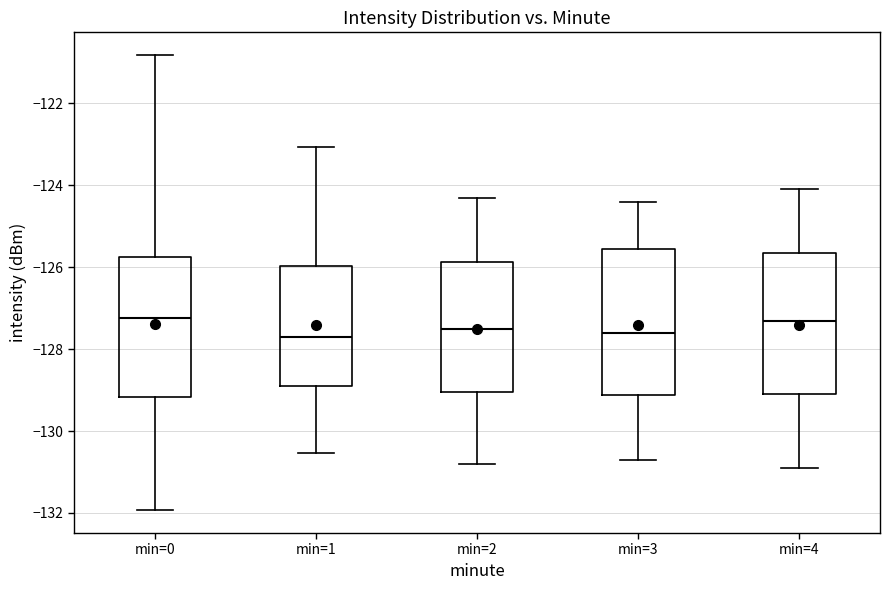

Reading left to right, read every box against the y-axis: the position of its median line, the range the box covers, and the ends of its whiskers. The values are not printed on the chart, so give them approximately, as read against the axis.

min=0: median -127.2, box -129.2 to -125.8, whiskers -132.0 to -120.8
min=1: median -127.6, box -128.8 to -126.0, whiskers -130.6 to -123.0
min=2: median -127.4, box -129.0 to -125.8, whiskers -130.8 to -124.2
min=3: median -127.6, box -129.2 to -125.6, whiskers -130.6 to -124.4
min=4: median -127.2, box -129.0 to -125.6, whiskers -130.8 to -124.0